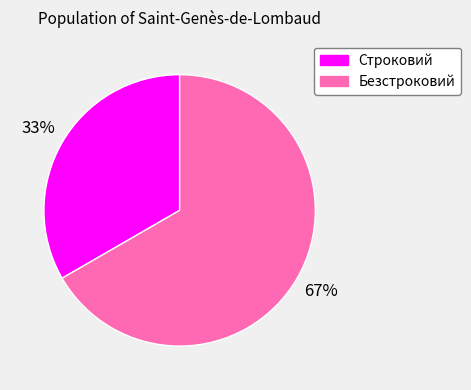

Which slice represents more than half of the pie?

Безстроковий